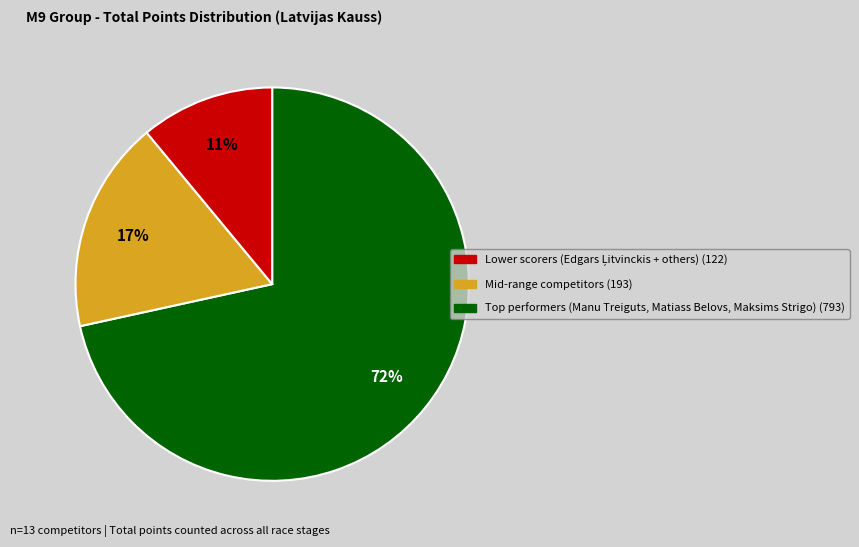

To the nearest percent, what is the average slice percentage?

33%